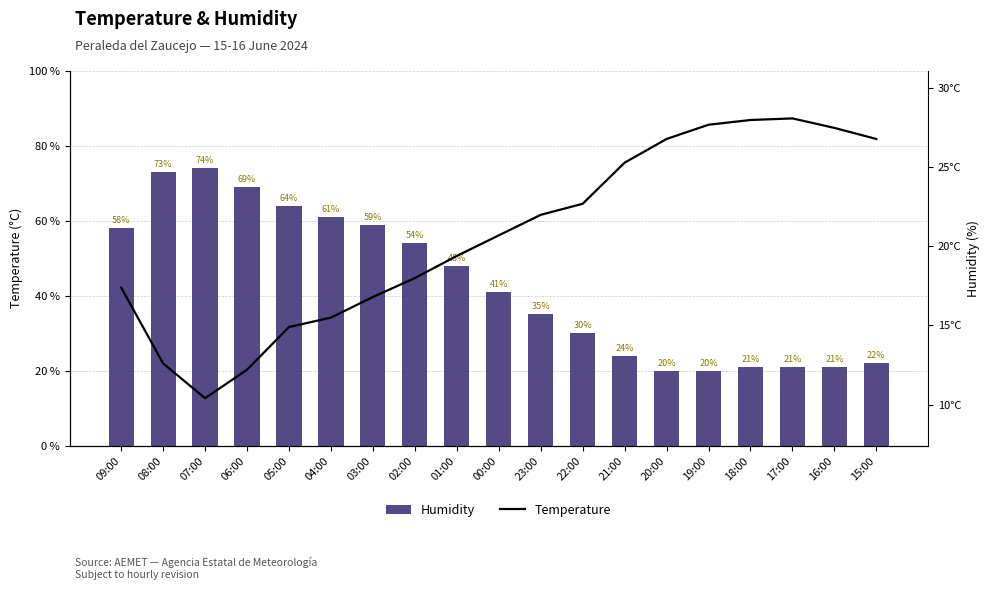

What is the smallest value displayed?

10.4